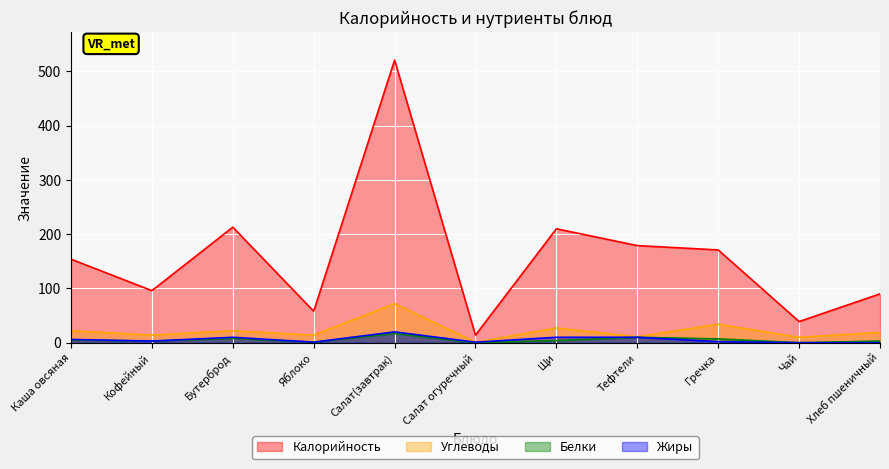

Reading left to right, transcribe all the data shown in this chart.

Калорийность: Каша овсяная=154	Кофейный=96	Бутерброд=213	Яблоко=58	Салат(завтрак)=521	Салат огуречный=14	Щи=210	Тефтели=179	Гречка=171	Чай=39	Хлеб пшеничный=90
Белки: Каша овсяная=5	Кофейный=3	Бутерброд=8	Яблоко=1	Салат(завтрак)=17	Салат огуречный=0	Щи=4	Тефтели=10	Гречка=7	Чай=0	Хлеб пшеничный=3
Жиры: Каша овсяная=6	Кофейный=3	Бутерброд=10	Яблоко=1	Салат(завтрак)=20	Салат огуречный=1	Щи=10	Тефтели=10	Гречка=2	Чай=0	Хлеб пшеничный=0
Углеводы: Каша овсяная=22	Кофейный=14	Бутерброд=22	Яблоко=14	Салат(завтрак)=72	Салат огуречный=1	Щи=27	Тефтели=11	Гречка=34	Чай=10	Хлеб пшеничный=19